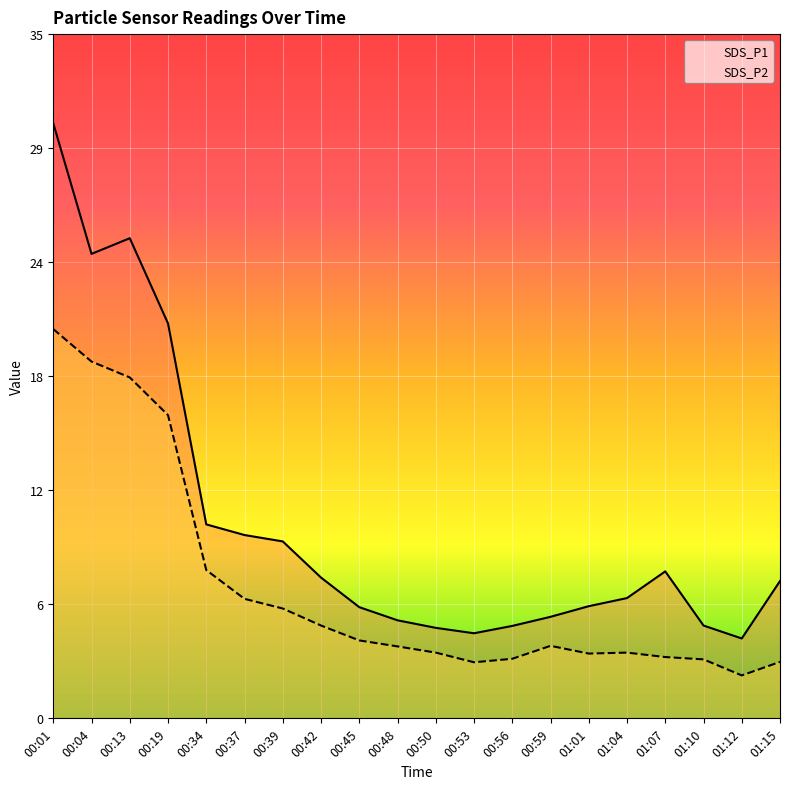

At how many categories does at least one series exceed 24?

3